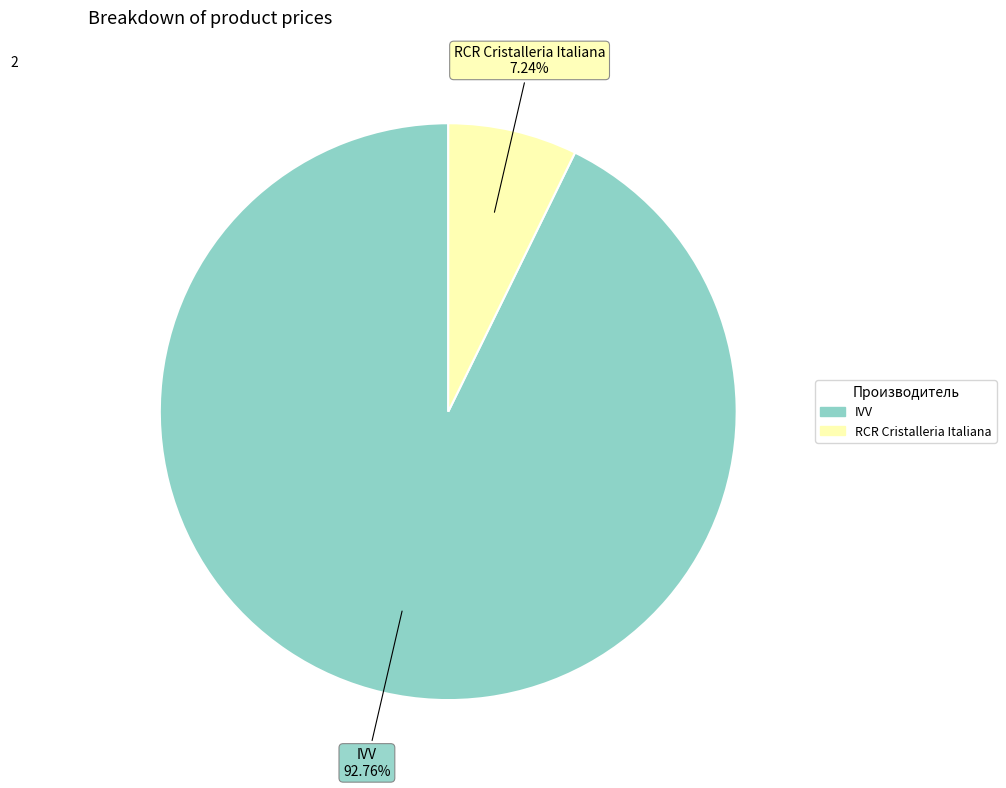

Is there any slice that represents more than half of the pie?

Yes